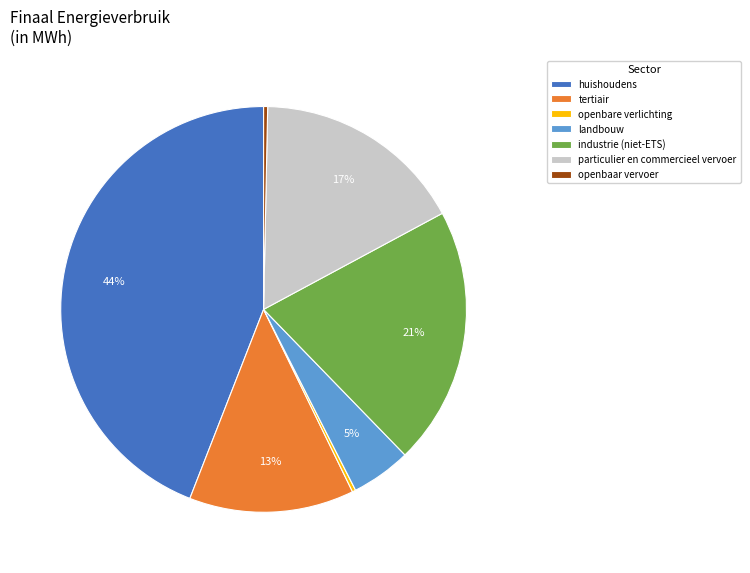

What is the largest slice in the pie chart?

huishoudens